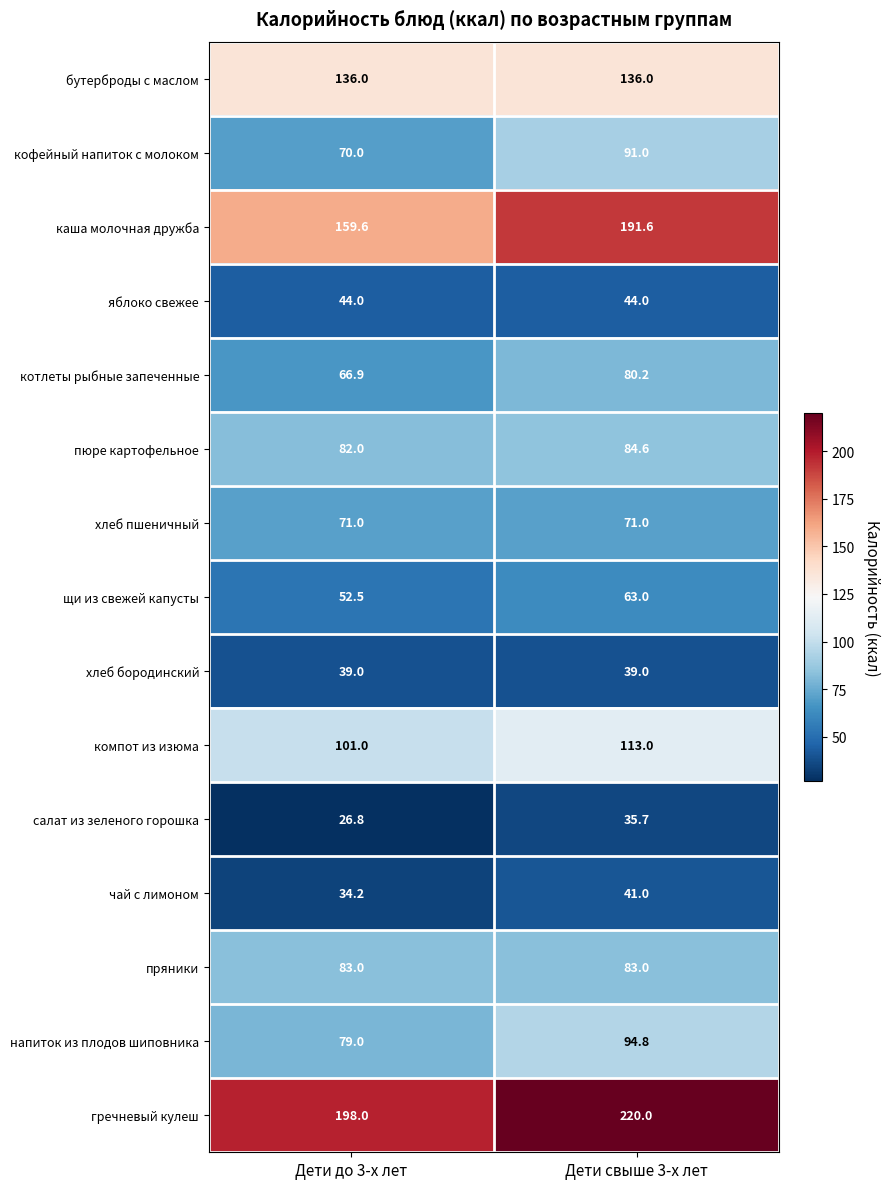

At how many categories does at least one series exceed 105?

2